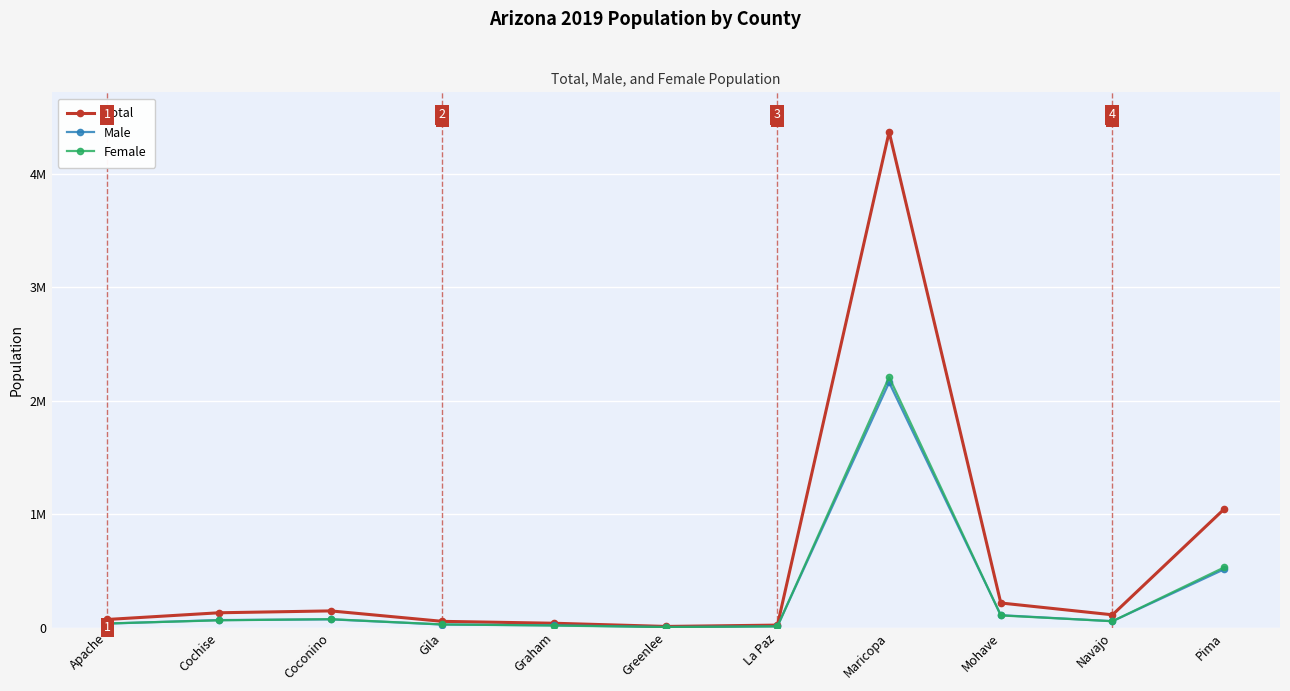

At how many categories does at least one series exceed 2861048?

1